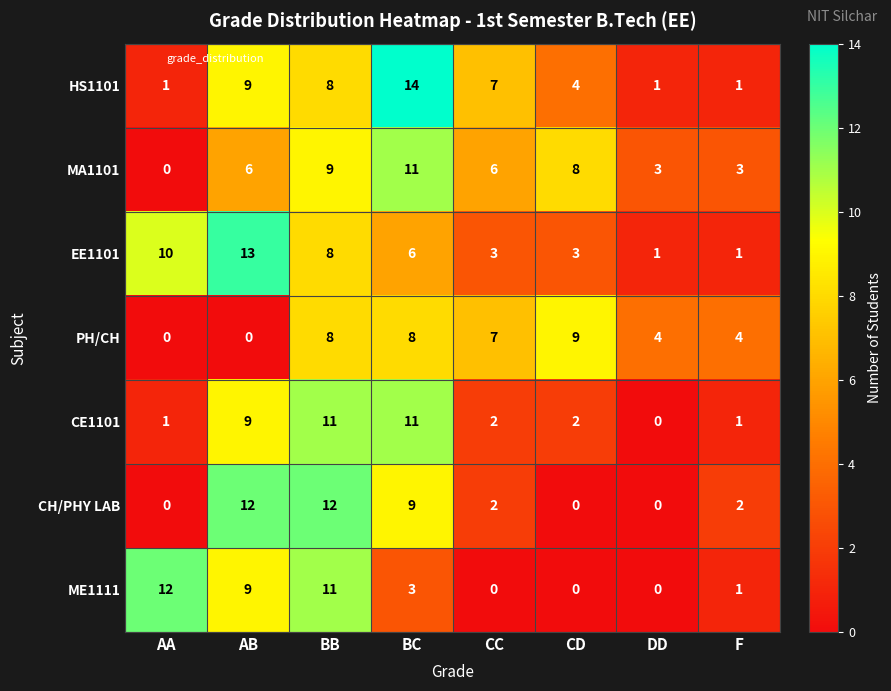

What is the total value across all series at BB?

67